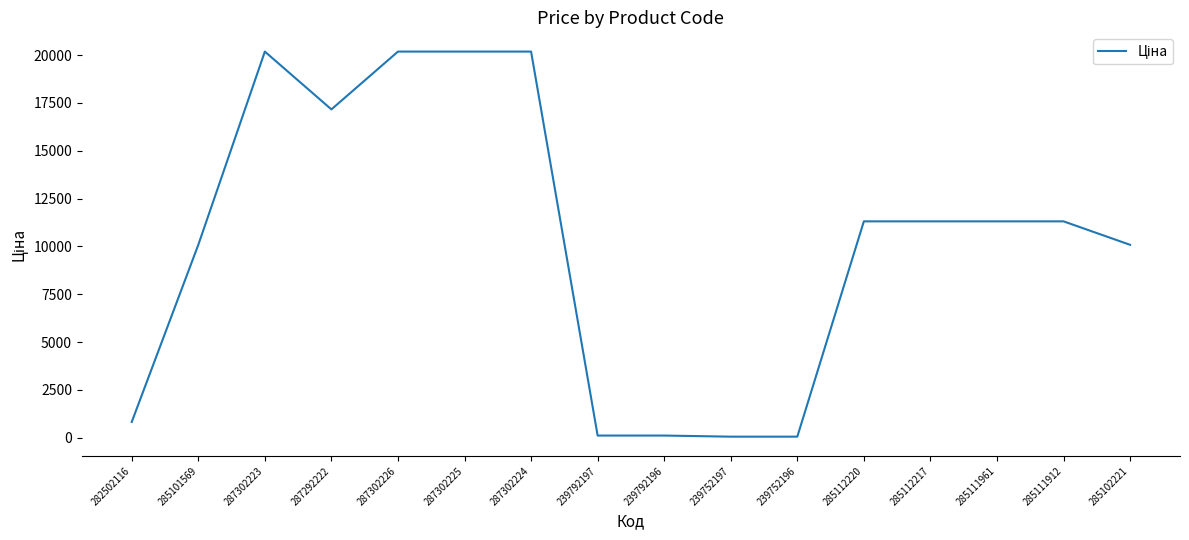

Approximately how many times larger is the value at 285112217 compared to 287292222?

0.7